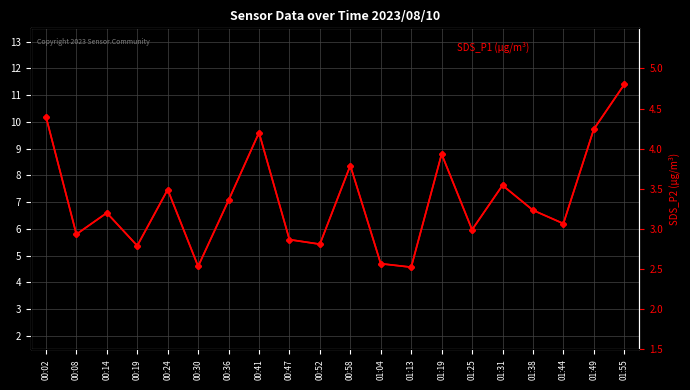

What is the average value of the SDS_P2 series?

3.5